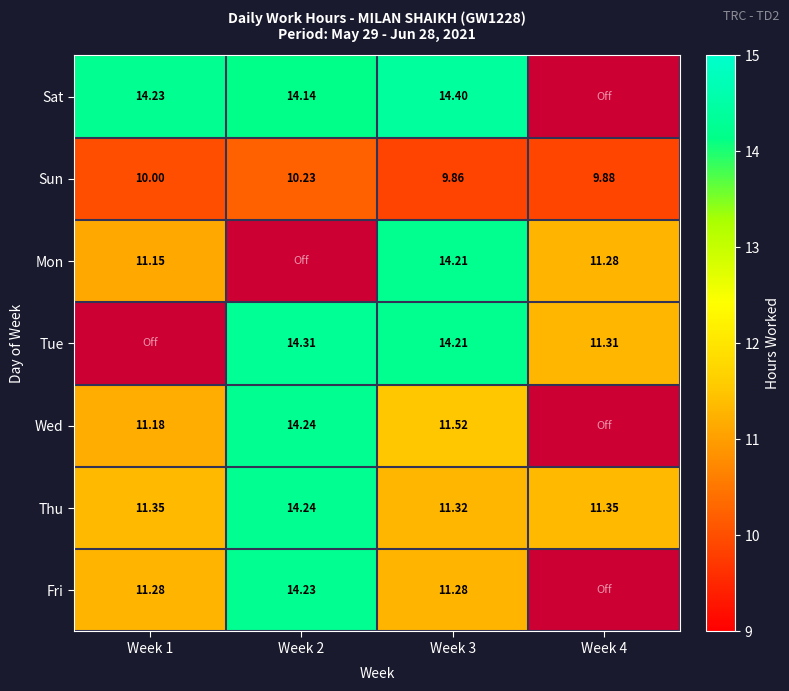

Is the value of Sat at Week 3 greater than the value of Thu at Week 4?

Yes